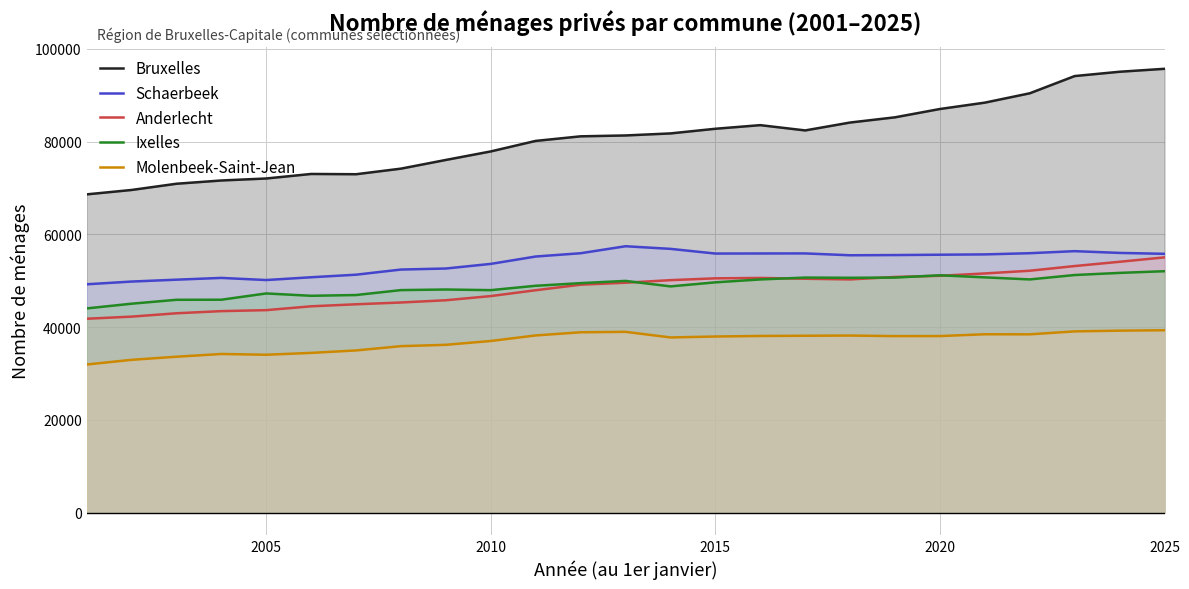

What is the value of the Bruxelles point at the 19th from the left?

85251